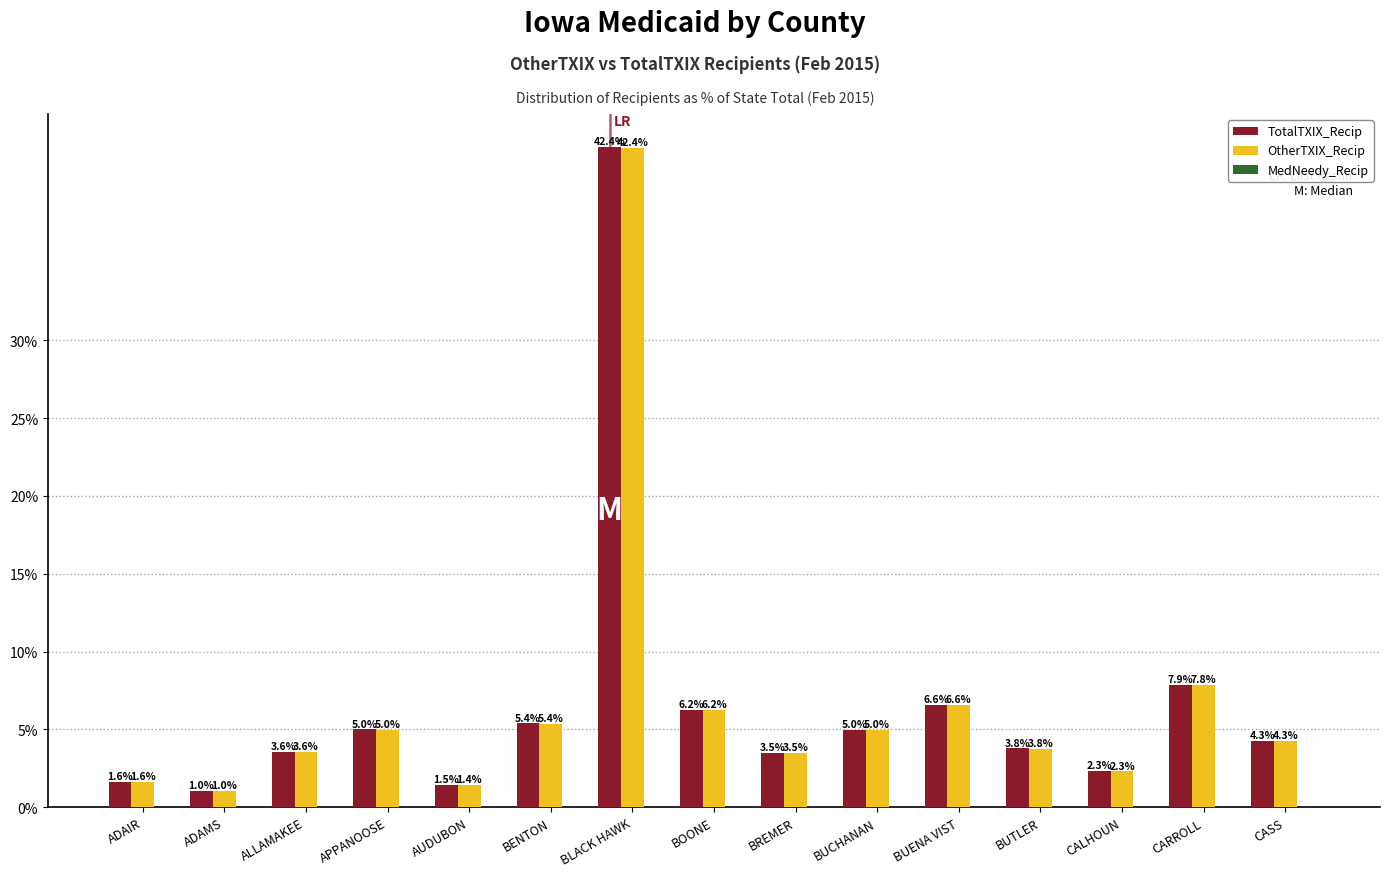

Is it true that TotalTXIX_Recip equals 6.6 at BUENA VIST?

True